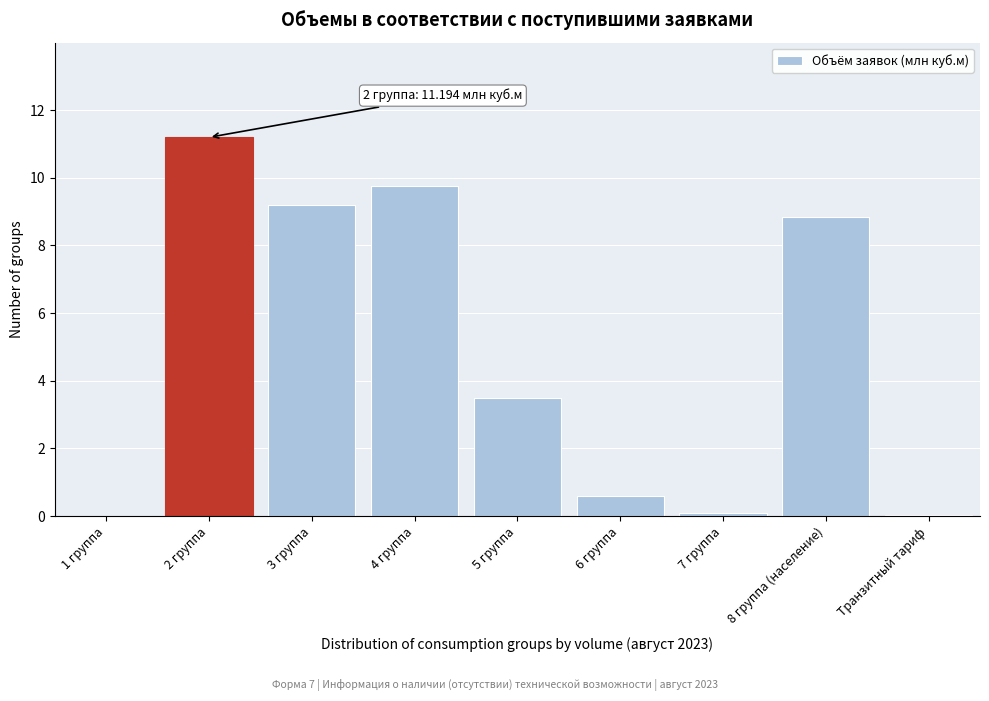

Which label corresponds to the largest value in the chart?

2 группа